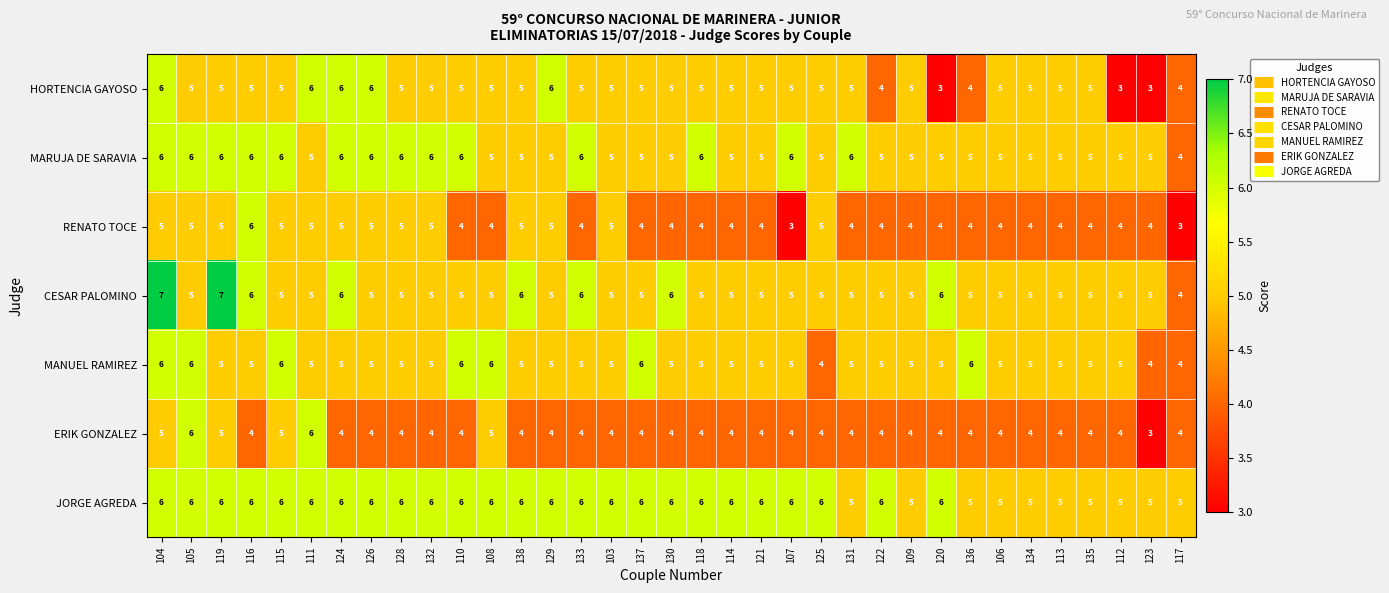

What is the sum of the JORGE AGREDA values at 106 and 137?

11